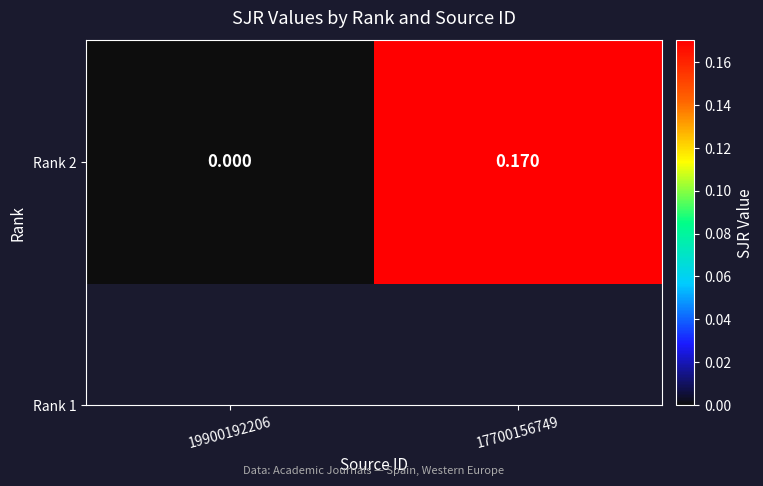

What is the greatest value displayed?

0.2